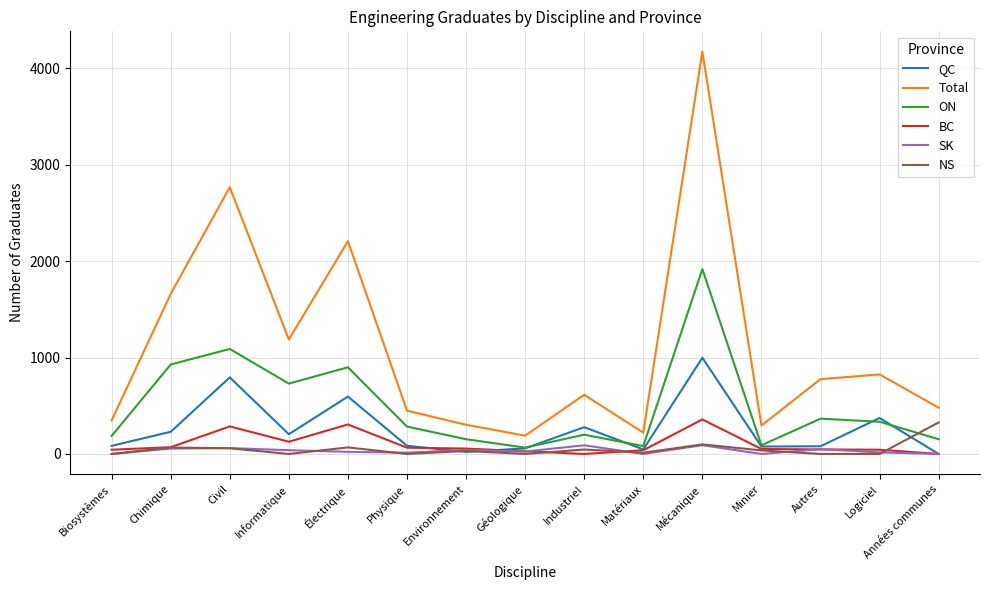

Which series has the widest spread of values?

Total